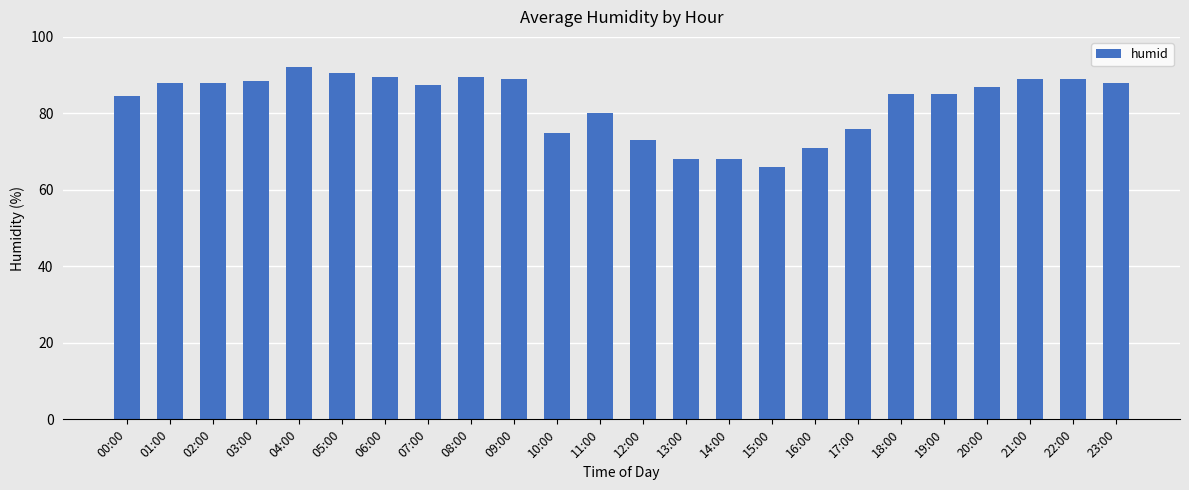

Which has a higher value, 15:00 or 22:00?

22:00